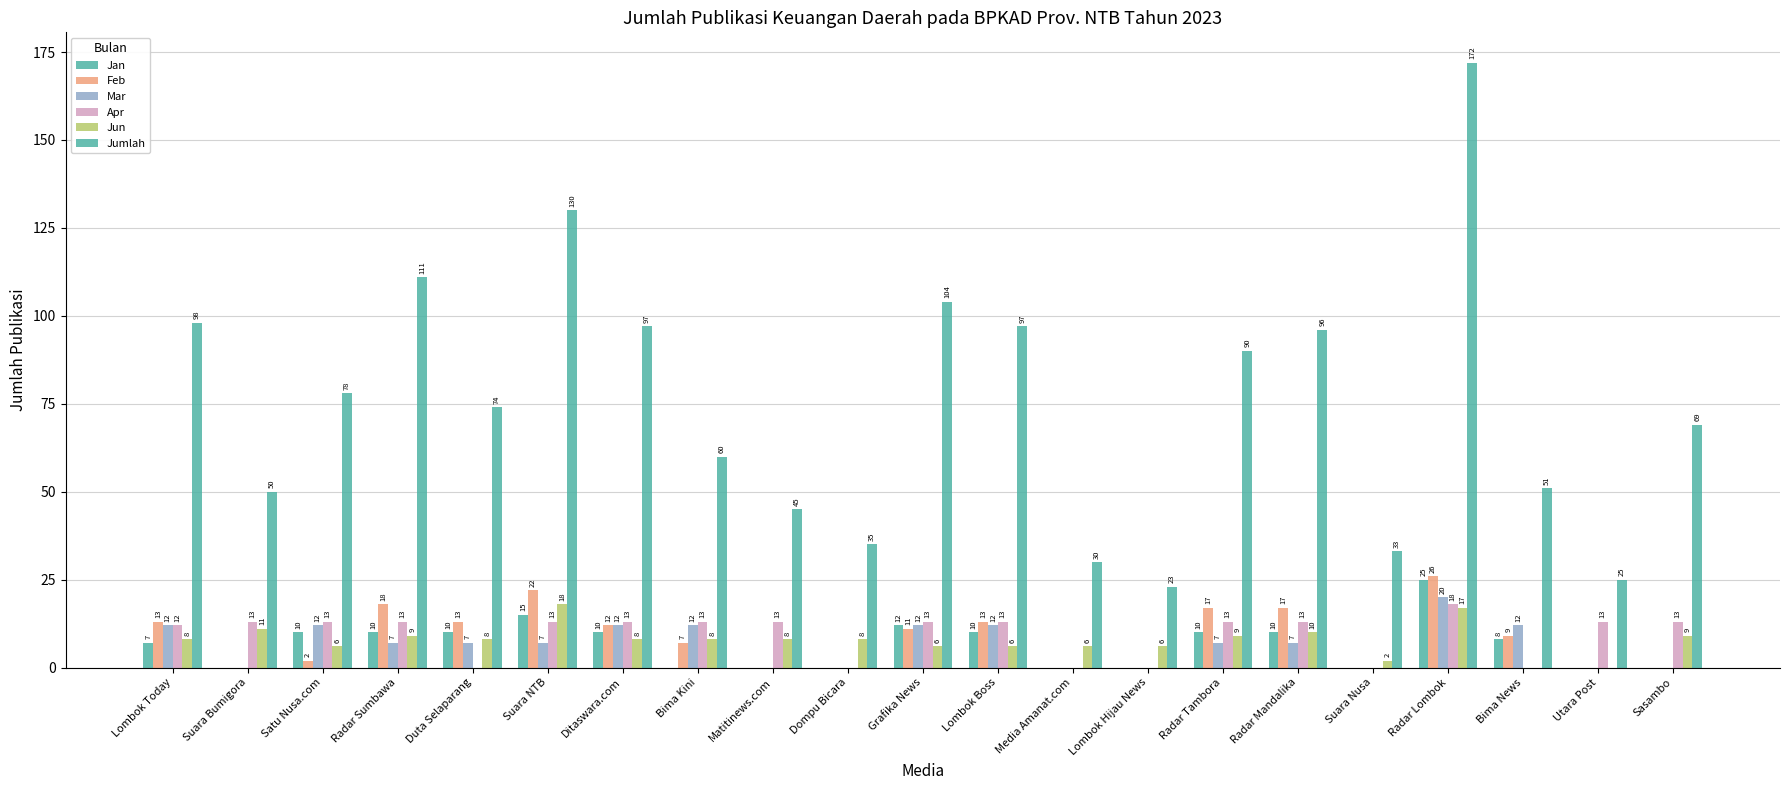

True or false: Jumlah has a value of 130 at Suara NTB.

True